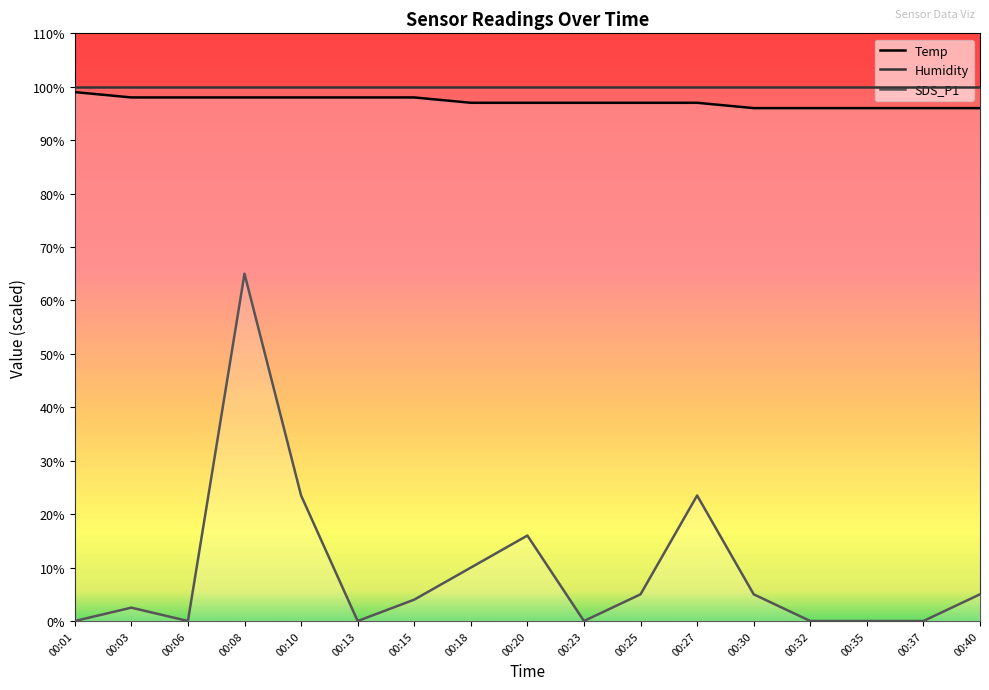

What is the sum of all Temp values?

1652.0